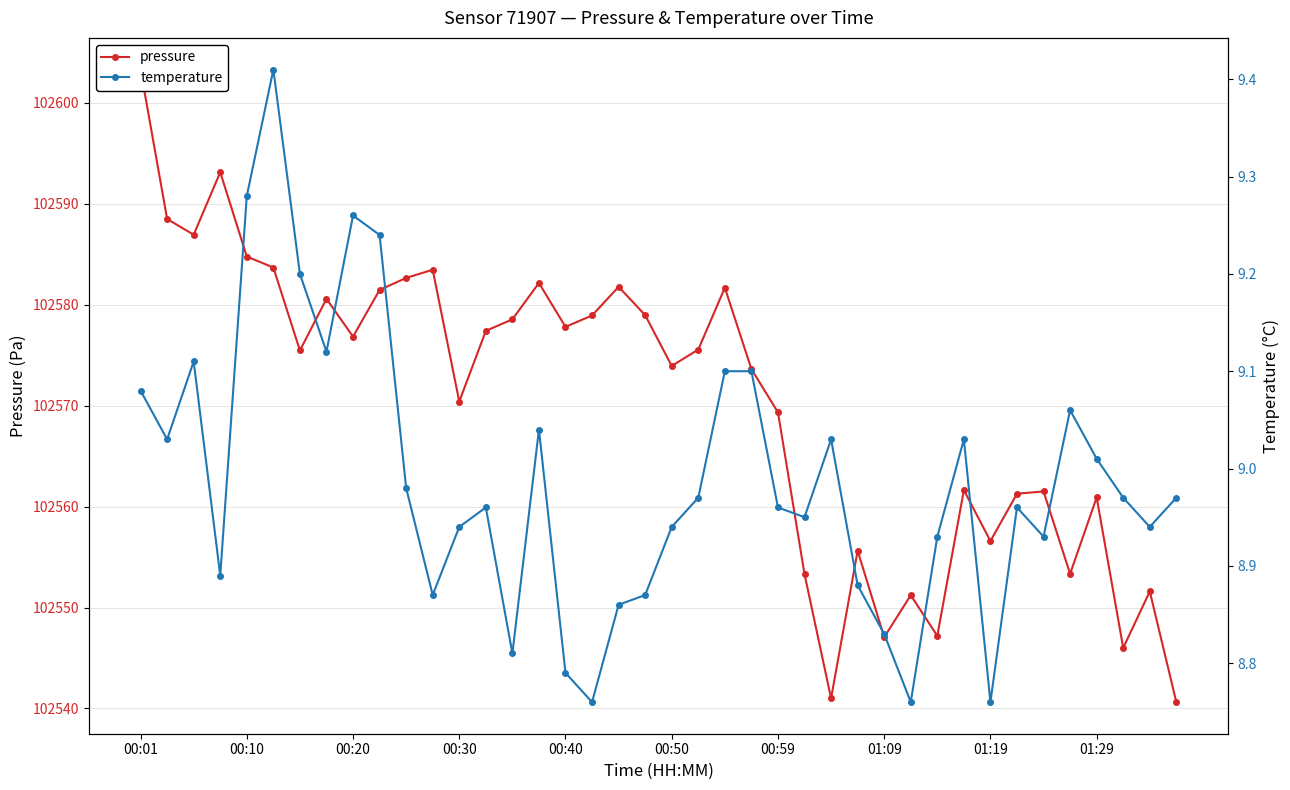

The temperature series shows 8.9 at 30. True or false?

True